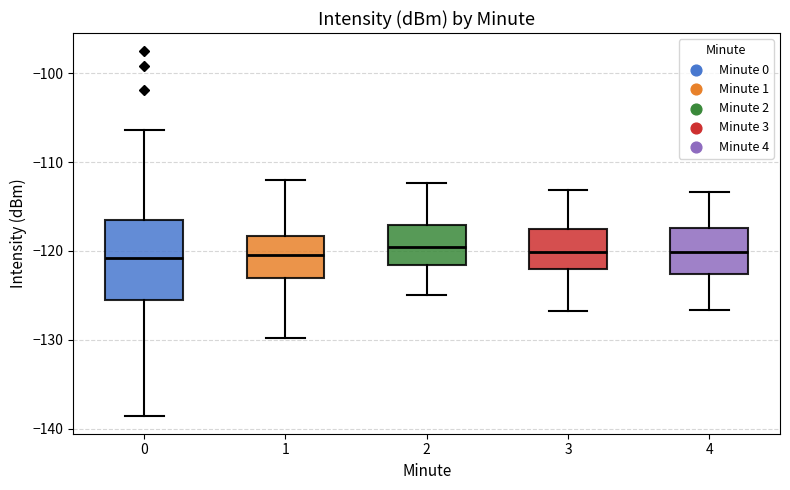

Which box is the tallest, from its lower edge to its upper edge?

0